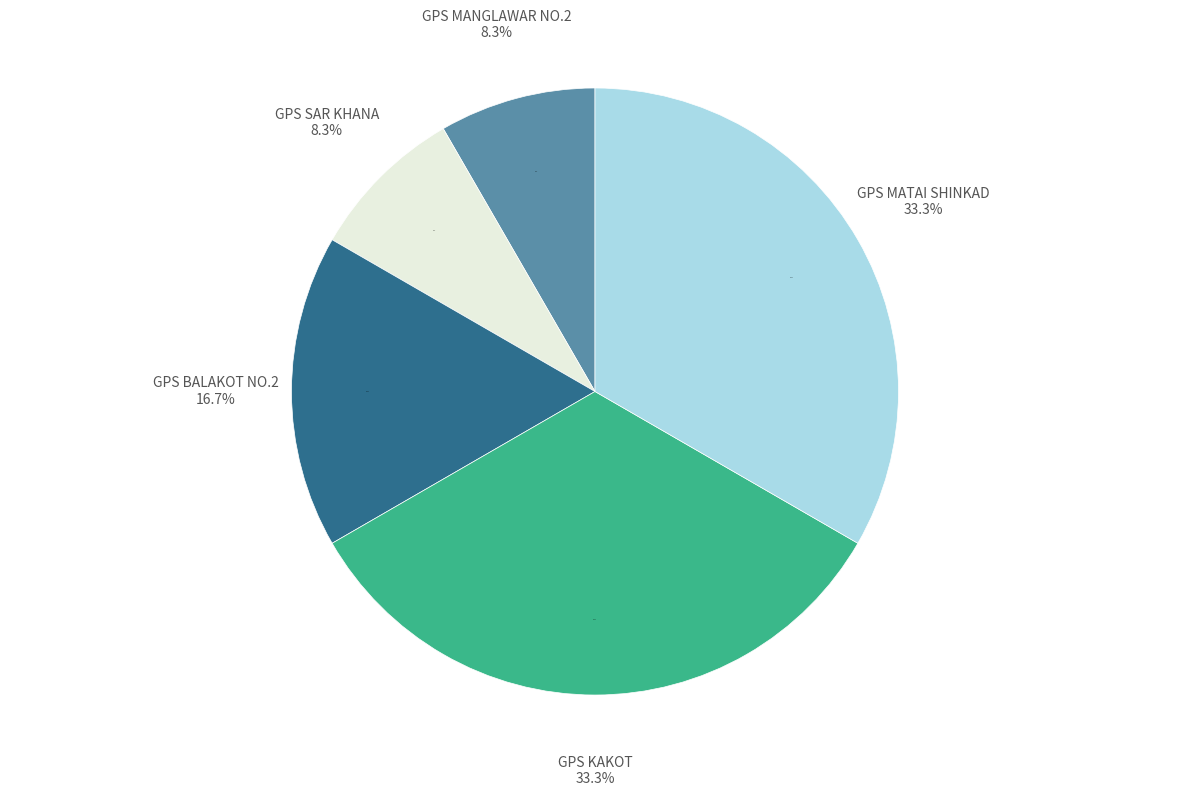

Which category has the smallest portion of the pie?

GPS MANGLAWAR NO.2